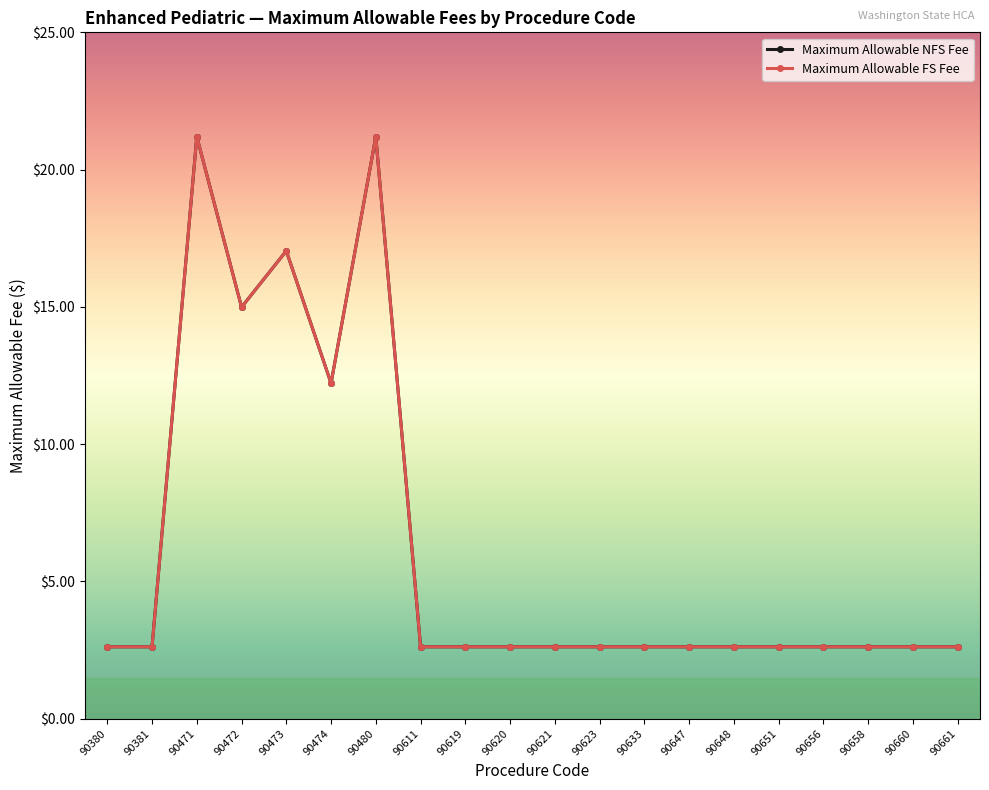

True or false: Maximum Allowable FS Fee and Maximum Allowable NFS Fee intersect in this chart.

False